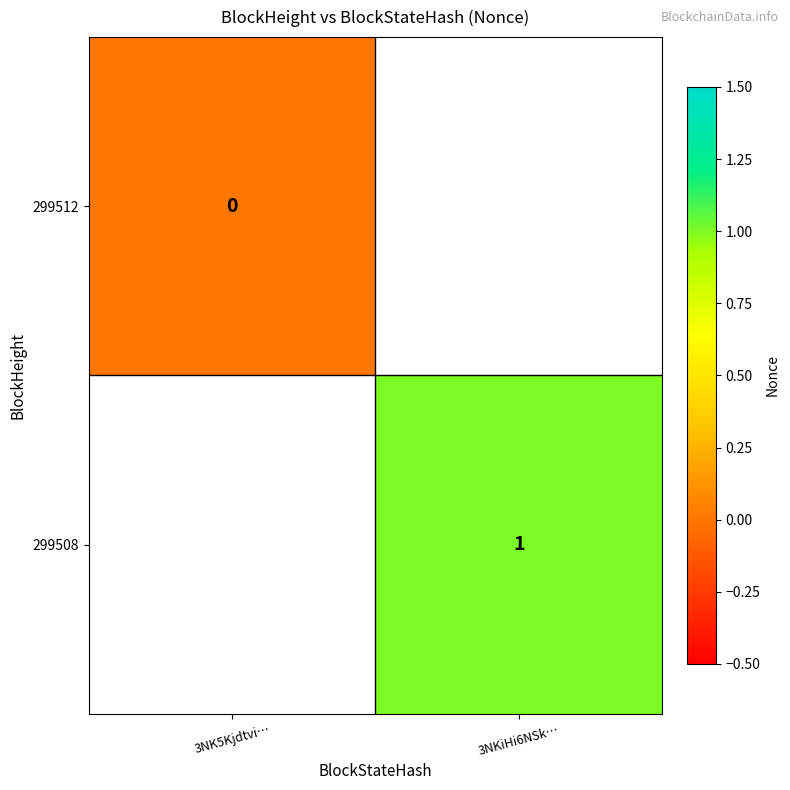

True or false: 299508 has a value of 1 at 3NKiHi6NSk….

True